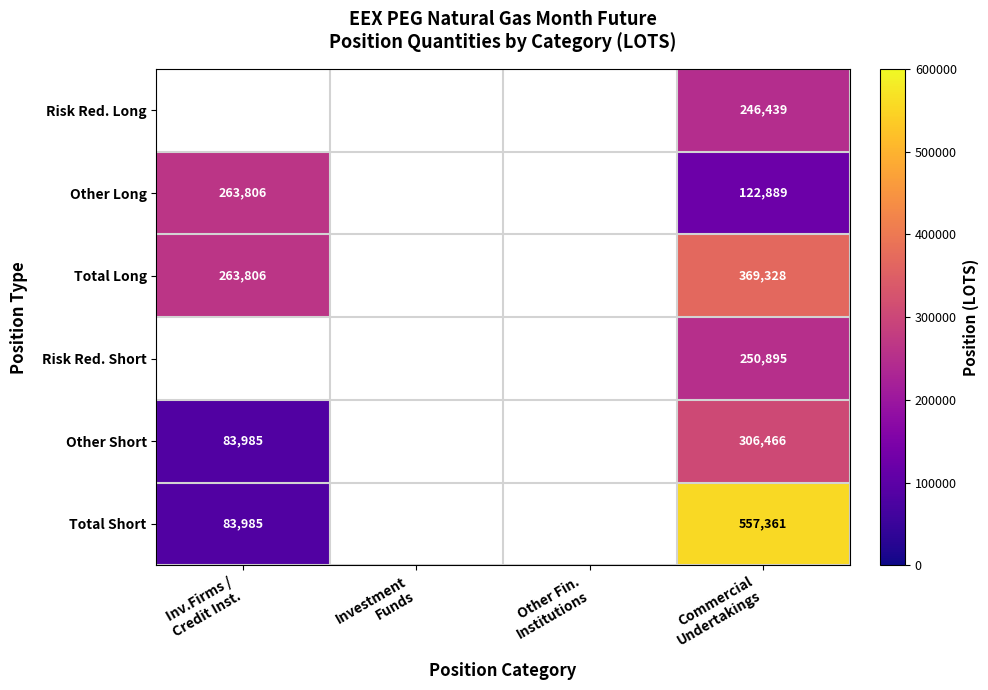

Which series has the widest spread of values?

Total Short